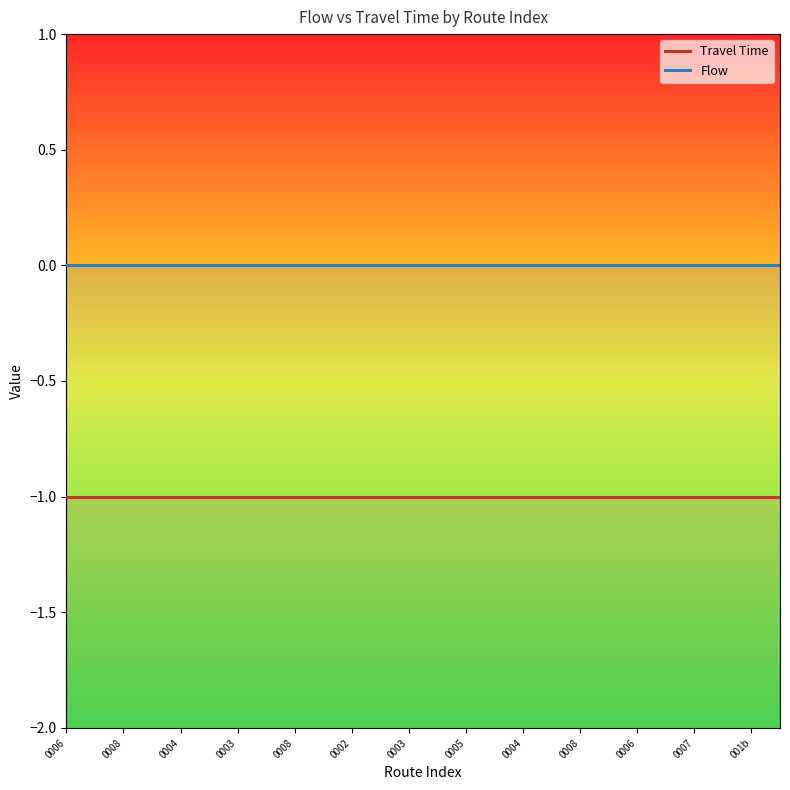

Does the chart have visible grid lines?

No